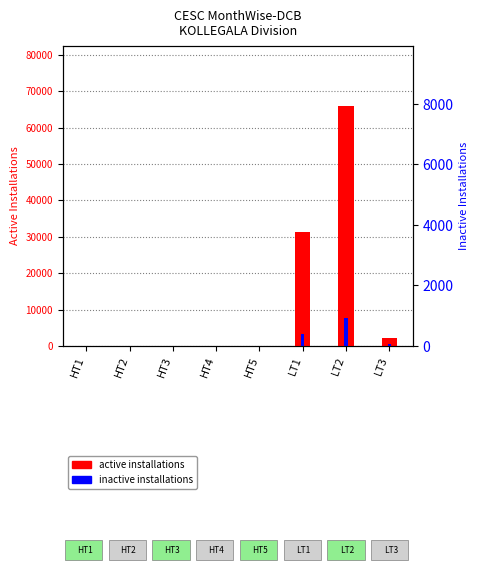

What is the difference between the maximum and minimum values in the Inactive Installations series?

7628